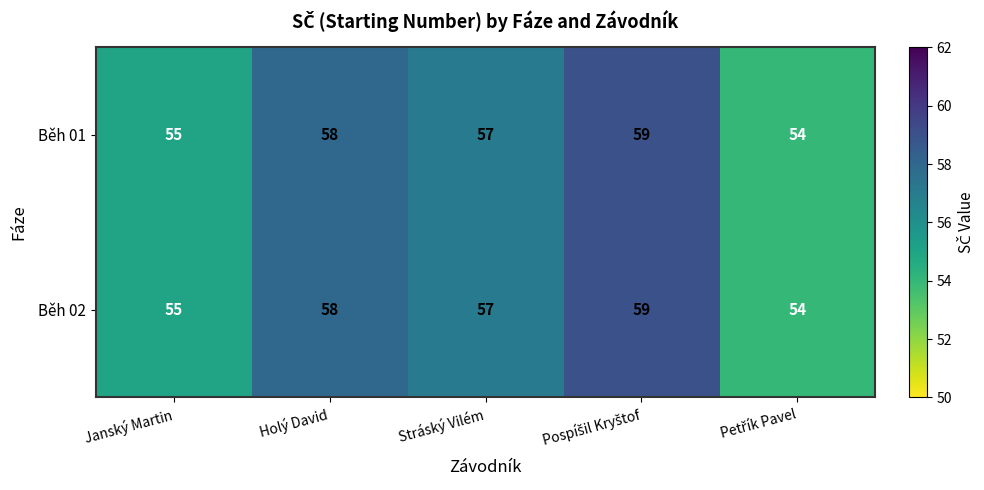

What is the sum of all Běh 01 values?

283